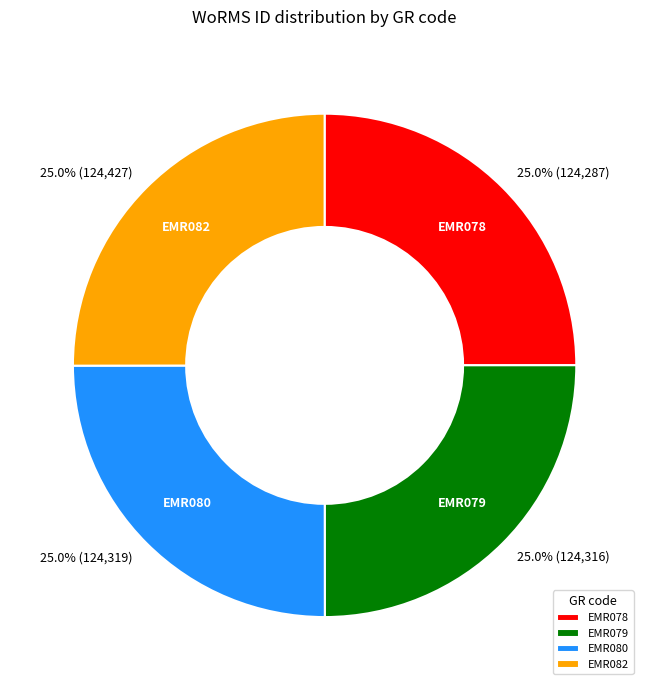

The EMR079 slice represents 25% of the pie. True or false?

True